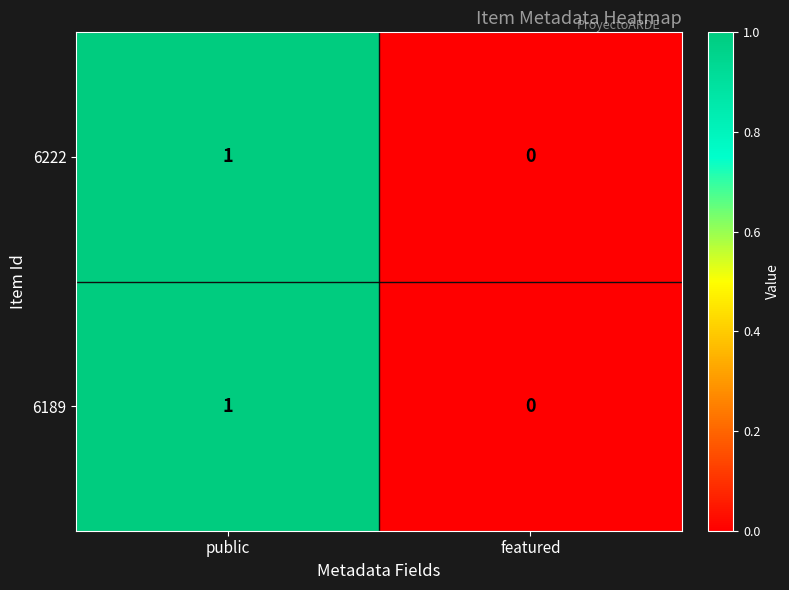

The 6222 series shows 1 at public. True or false?

True